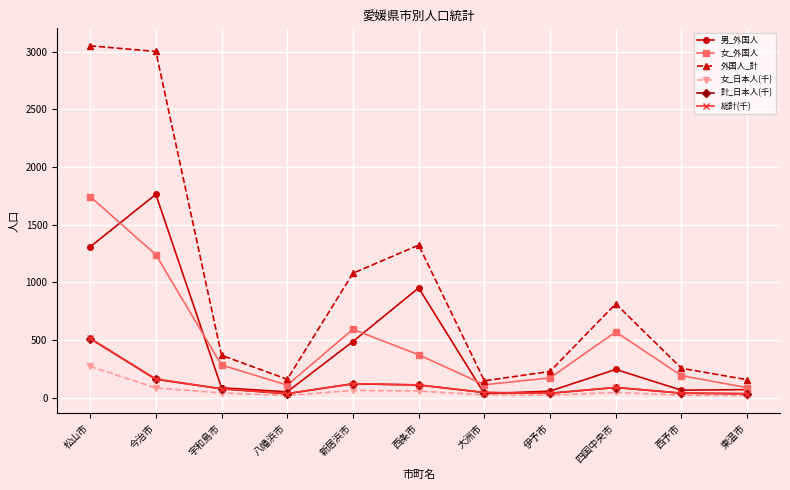

How many data points in 女_日本人(千) are above 40?

6